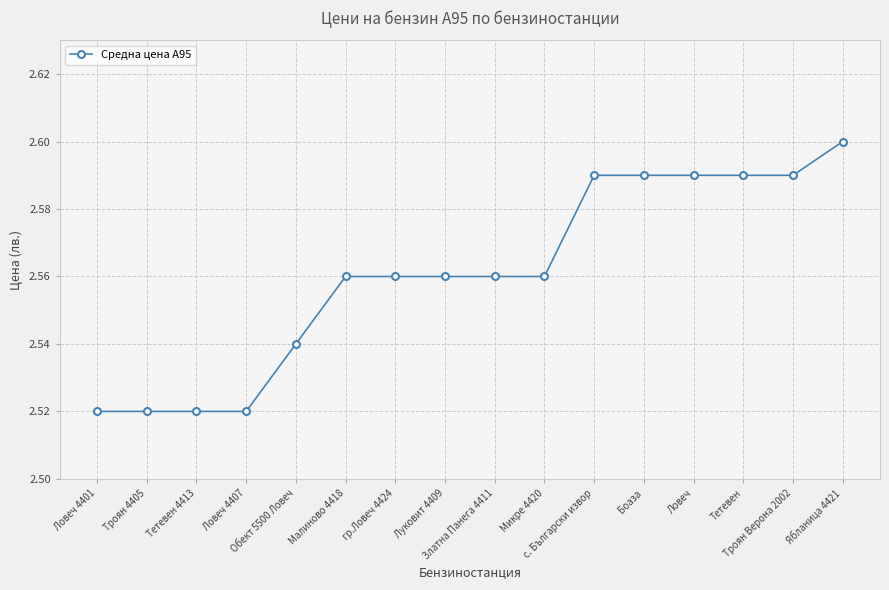

How many values are between 2 and 3?

16